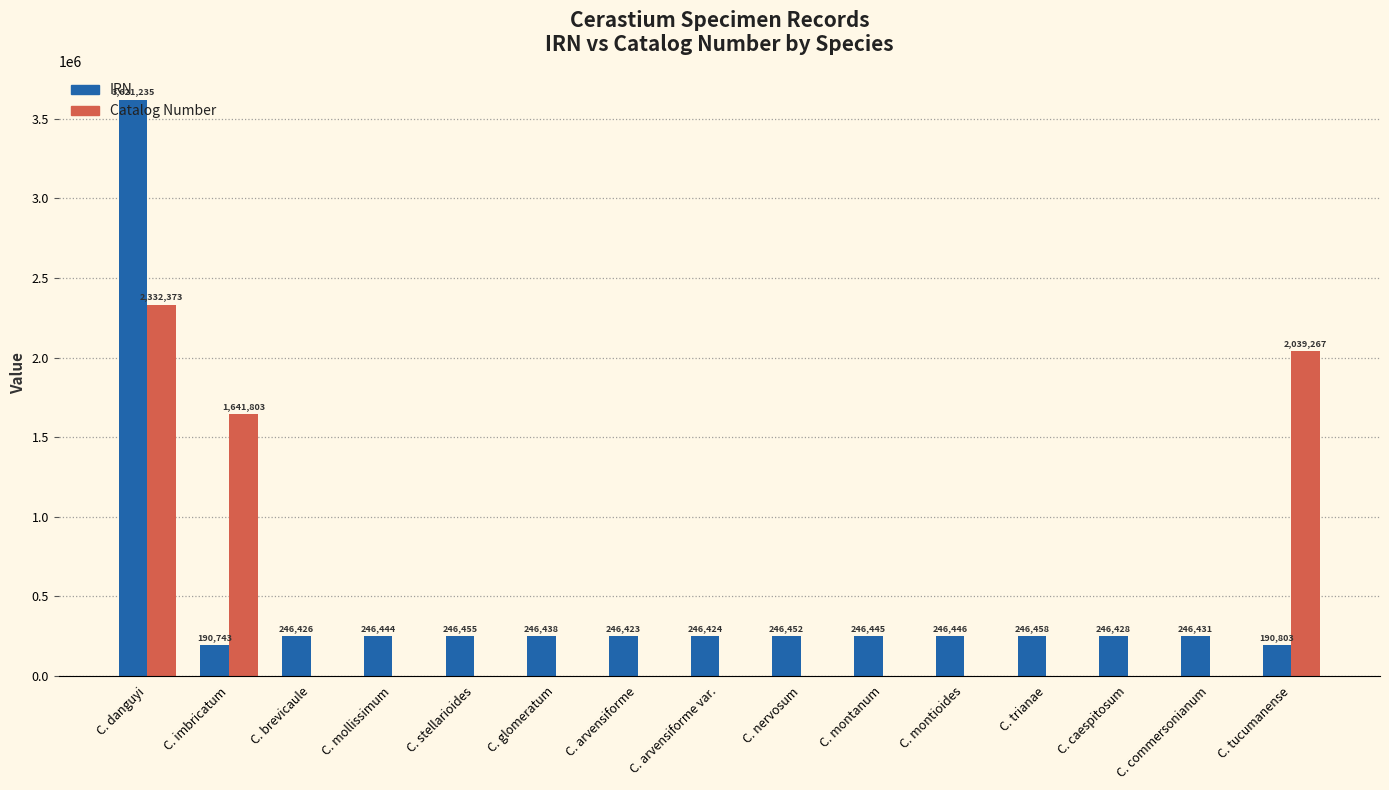

What is the average value of the Catalog Number series?

400896